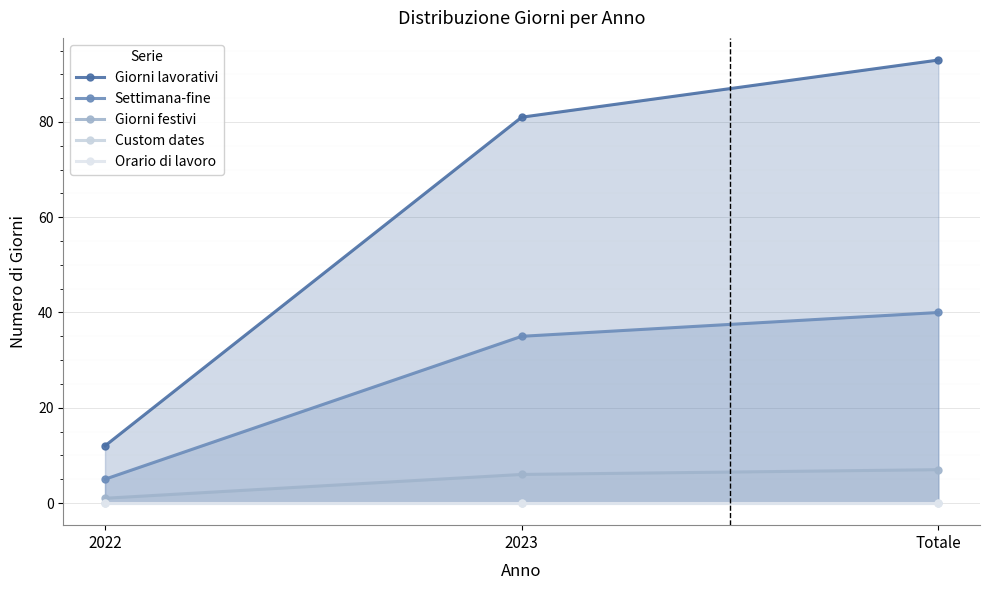

True or false: Settimana-fine has a value of 40 at Totale.

True